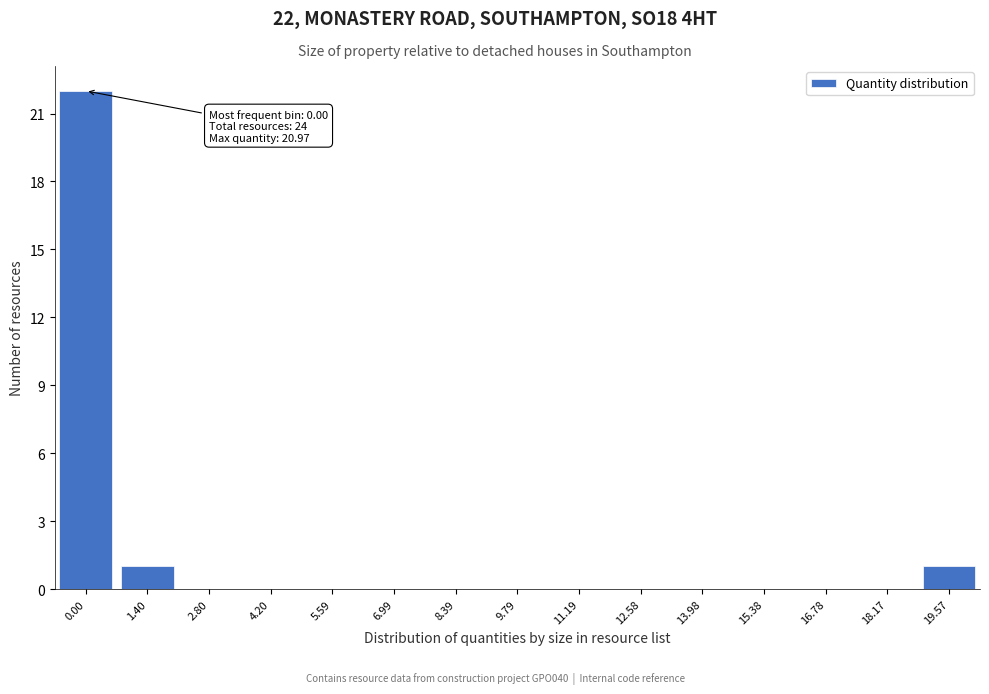

Reading left to right, list all the values displayed in this chart.

0.00=22	1.40=1	2.80=0	4.20=0	5.59=0	6.99=0	8.39=0	9.79=0	11.19=0	12.58=0	13.98=0	15.38=0	16.78=0	18.17=0	19.57=1